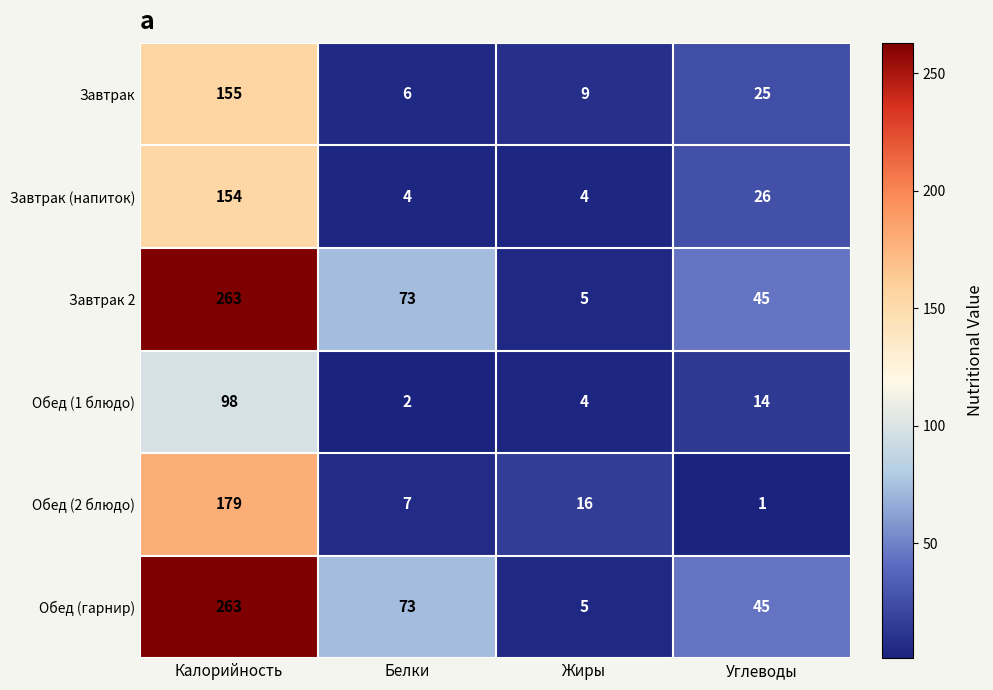

Rank the categories by Обед (2 блюдо) value from highest to lowest.

Калорийность, Жиры, Белки, Углеводы